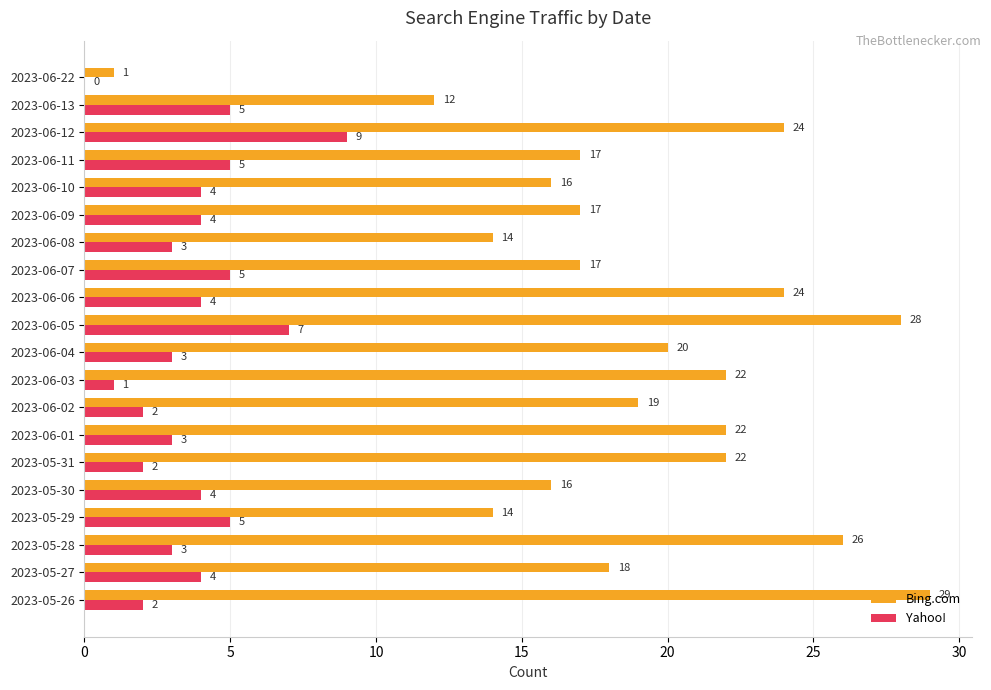

At which category is the sum across all series the highest?

2023-06-05